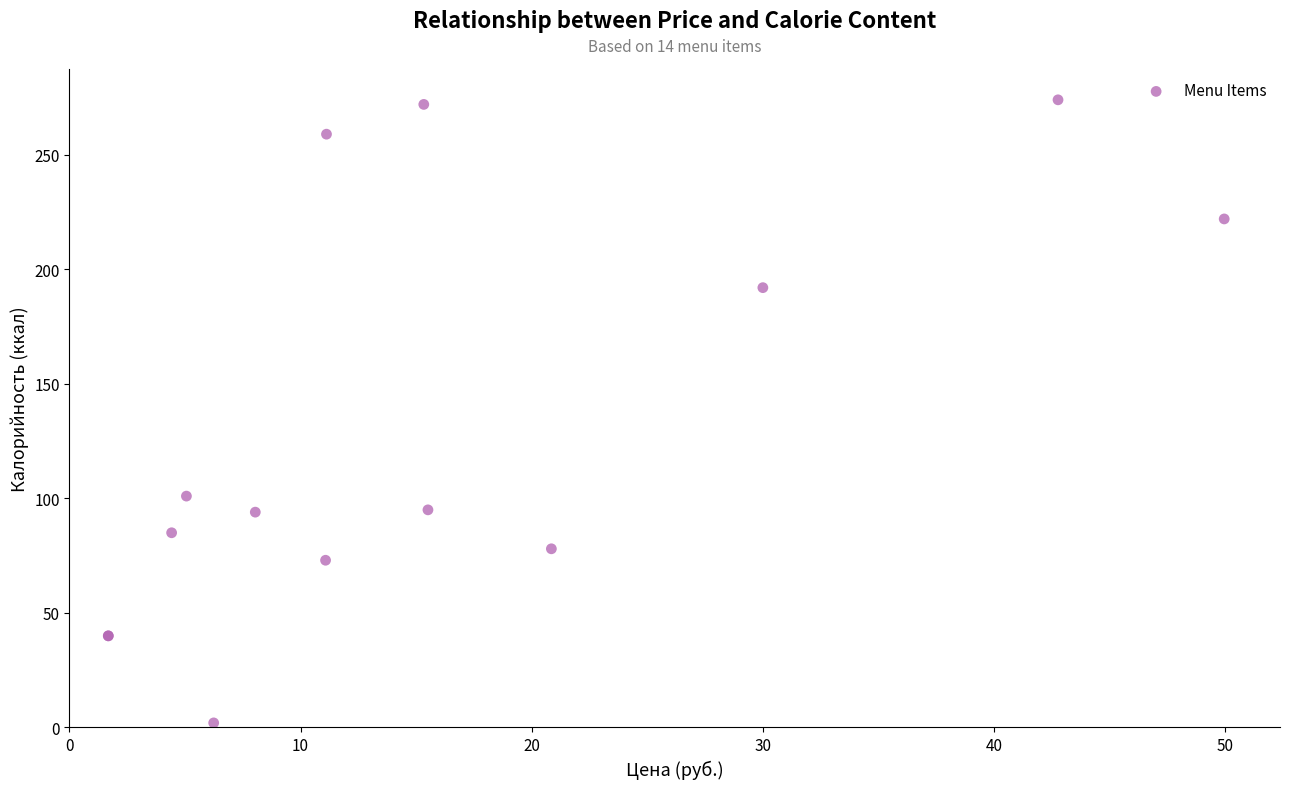

What Y value in the scatter plot is closest to 138?

101